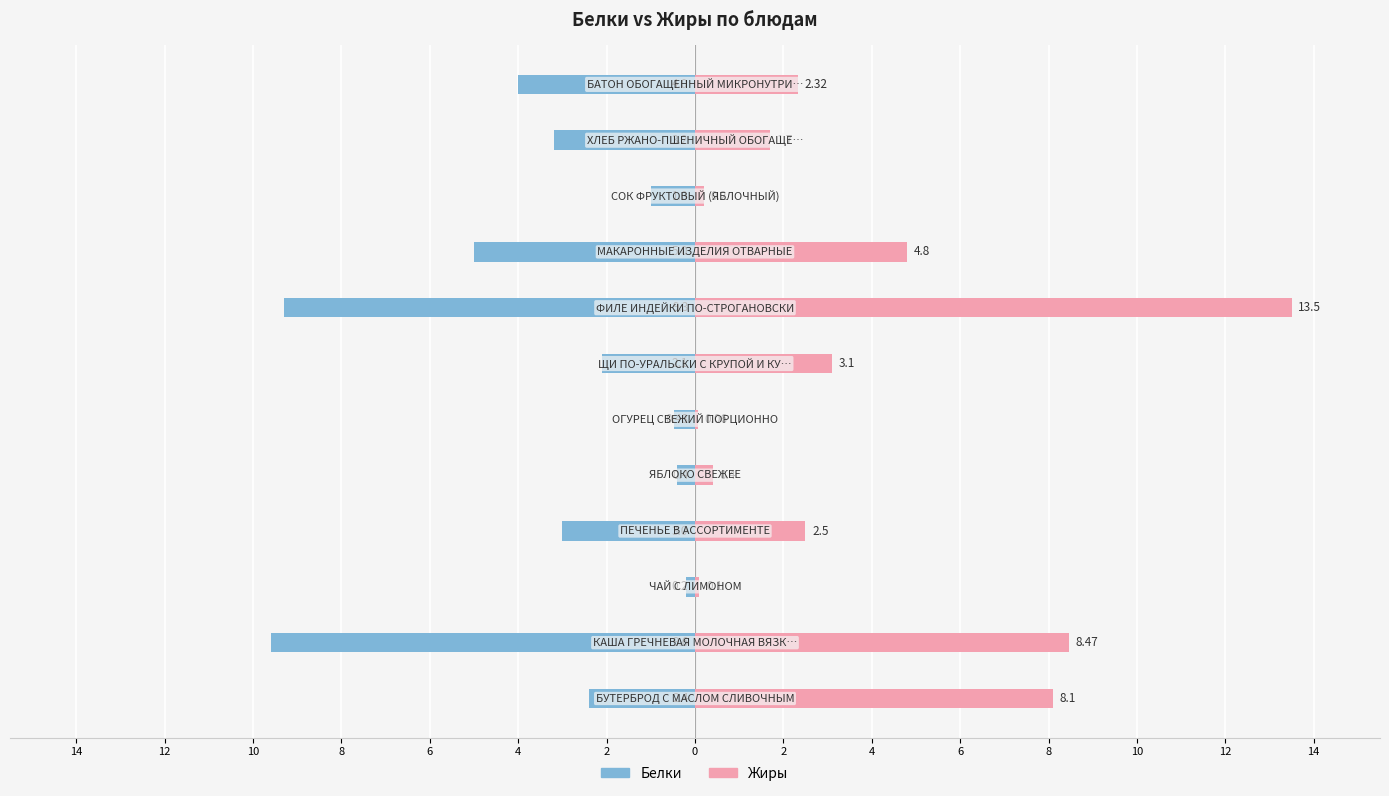

Rank the series by their maximum value, from highest to lowest.

Жиры, Белки